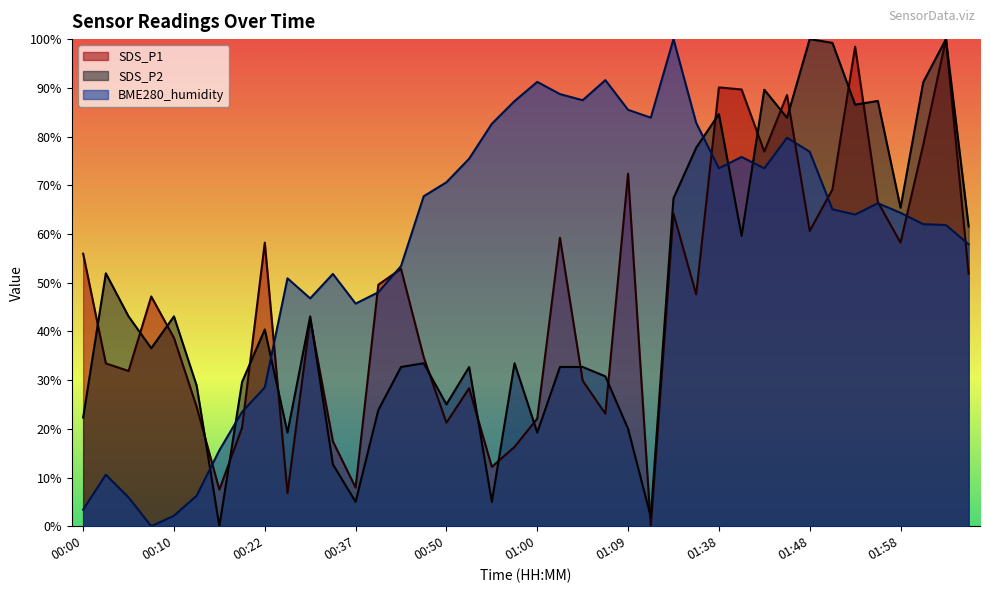

Where do BME280_humidity and SDS_P2 first cross each other?

00:12 and 00:17